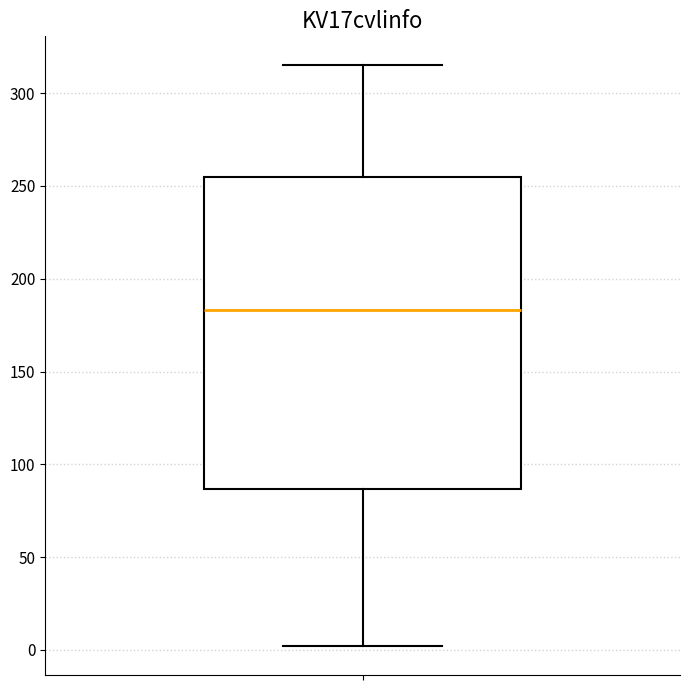

Transcribe this box plot: give where the median line is, the range the box spans, and where the two whiskers end, as read against the y-axis. The values are not printed on the chart, so give them approximately, as read against the axis.

median 185, box 85 to 255, whiskers 0 to 315